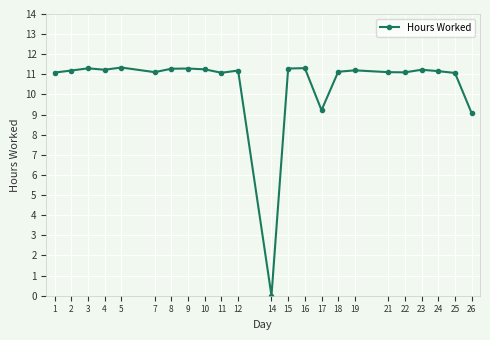

What is the ratio of the value at 10 to the value at 1?

1.0